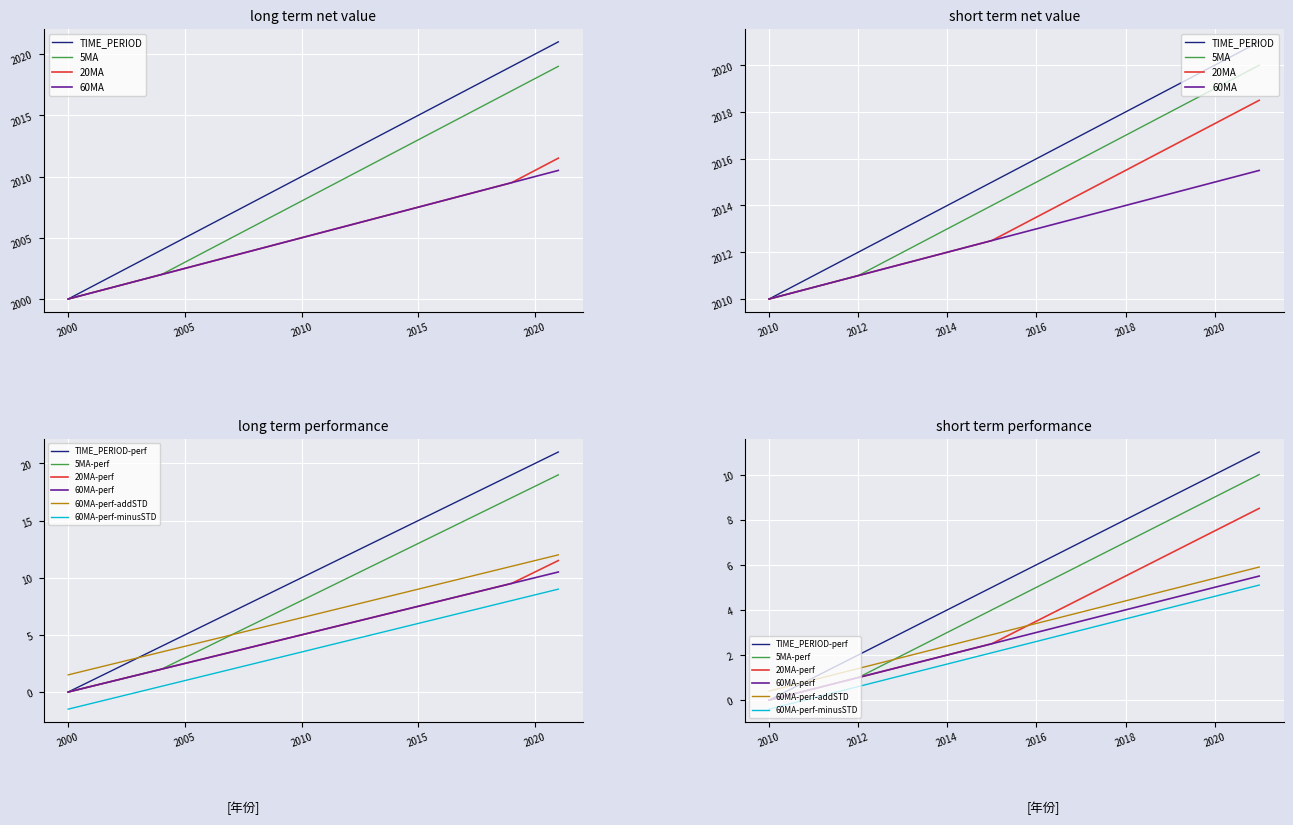

Which category has the lowest value across all series?

2000